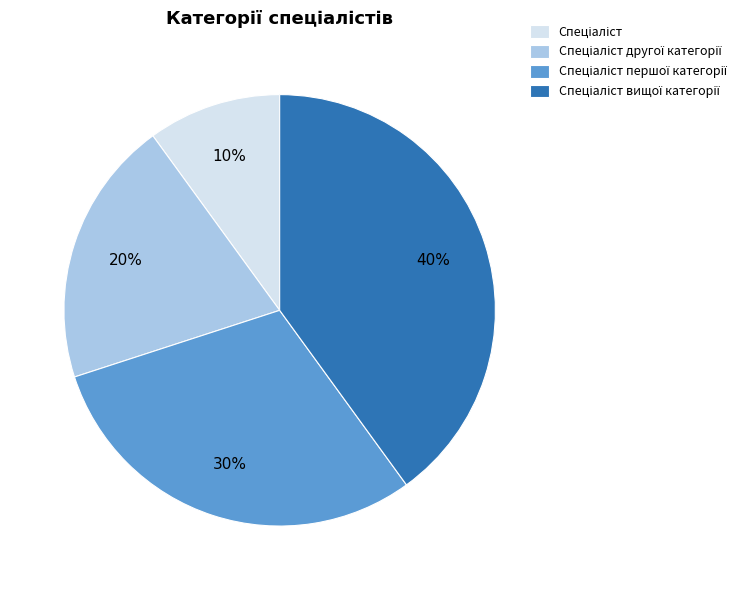

Is there any slice that represents more than half of the pie?

No